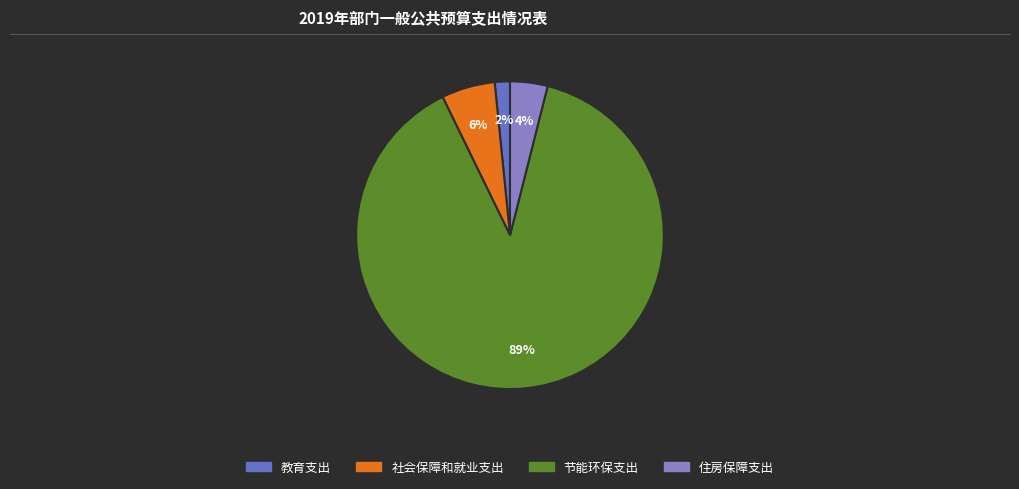

Which has a higher value, 社会保障和就业支出 or 教育支出?

社会保障和就业支出